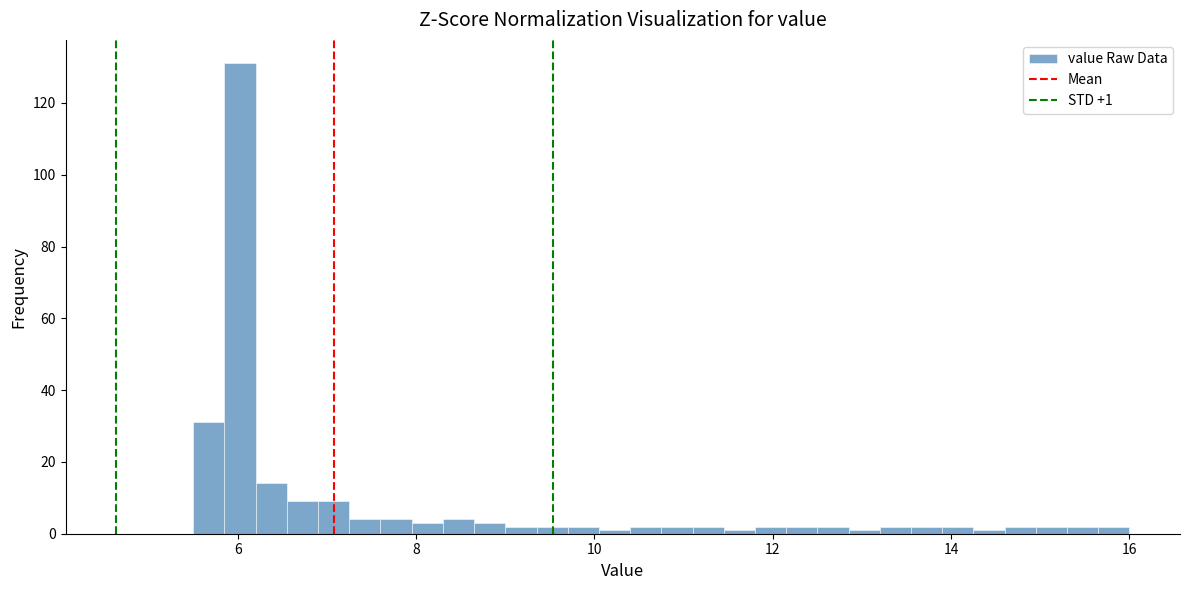

Around what value on the x-axis is the tallest bar? Give the approximate position of its centre, as read against the axis.

6.0